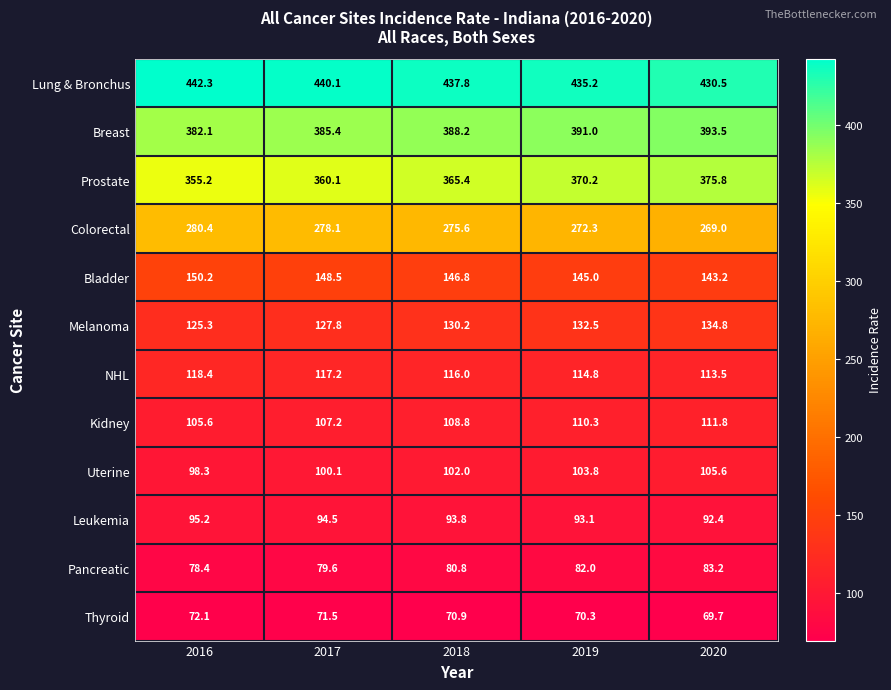

What value does the Pancreatic series have at 2018?

80.8